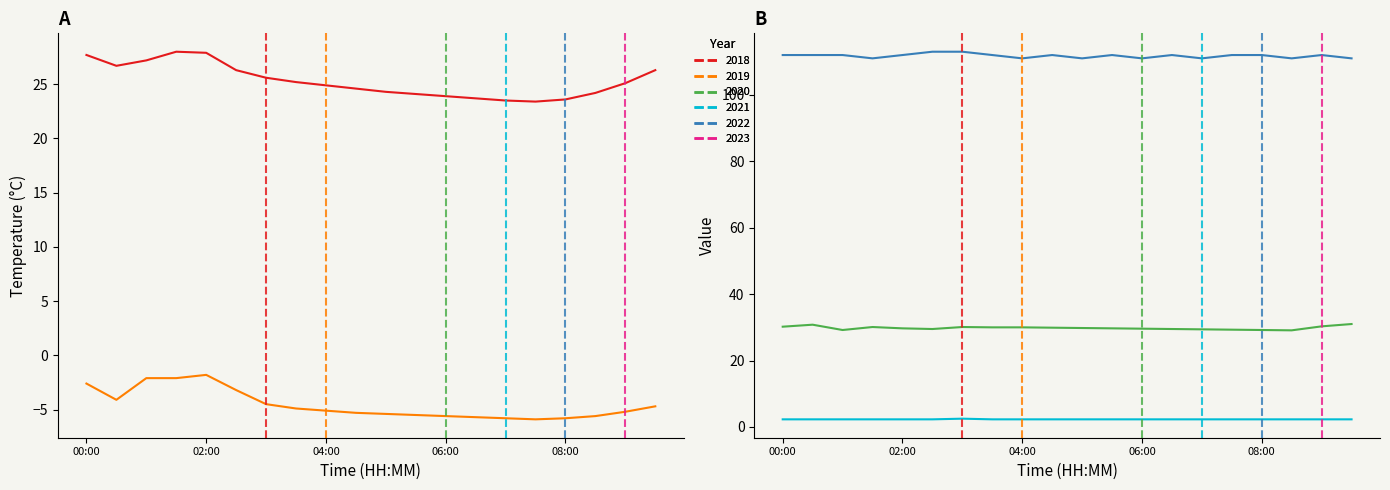

What is the average value of the Rain Sensor series?

2.3